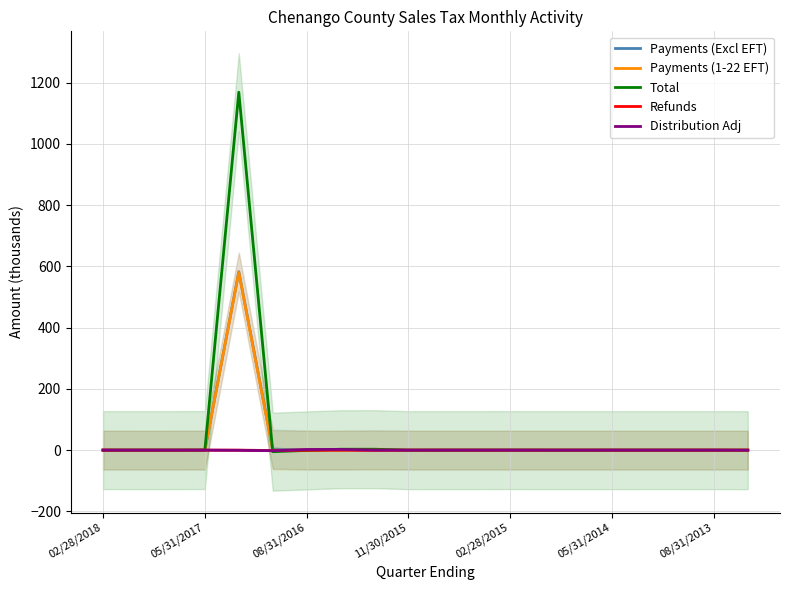

True or false: Distribution Adj and Total intersect in this chart.

True